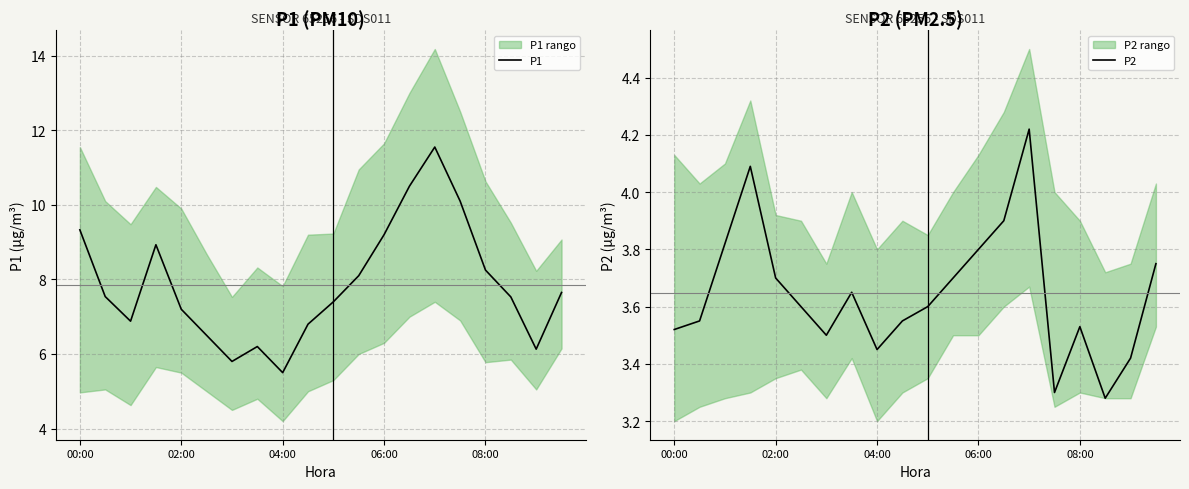

List the series in order of their peak value, lowest first.

P2, P1